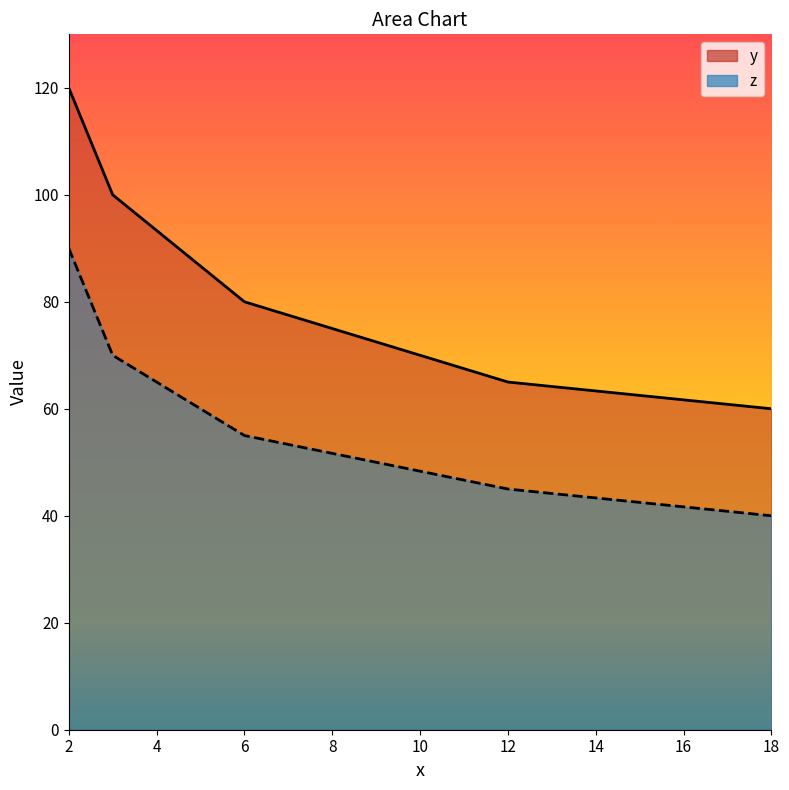

How many data points in y are less than 80?

2